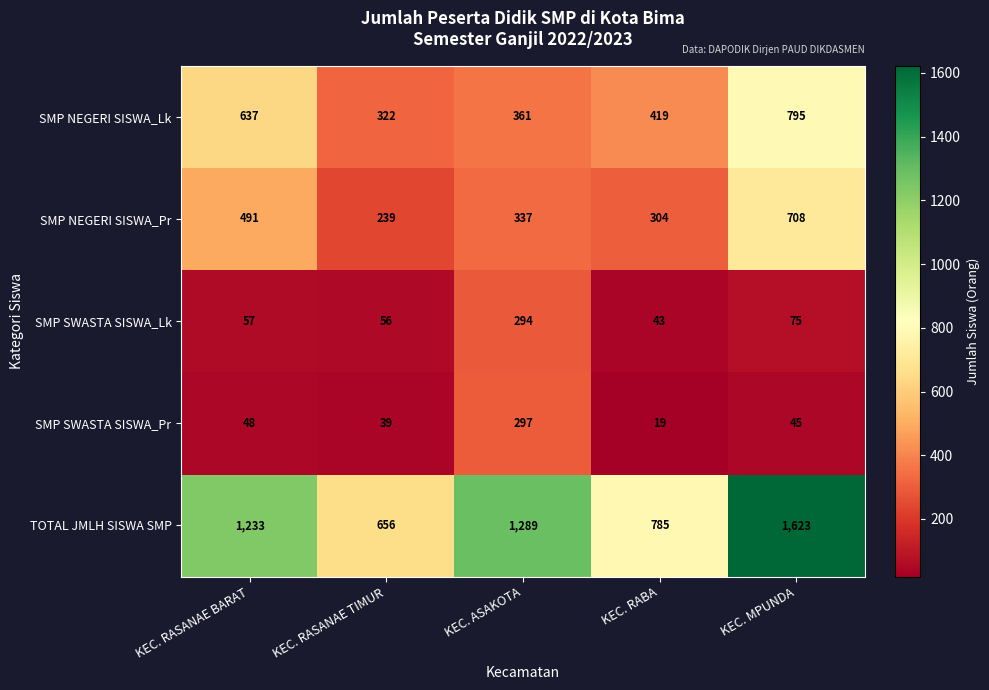

What is the difference between the SMP SWASTA SISWA_Lk values at KEC. RABA and KEC. ASAKOTA?

251